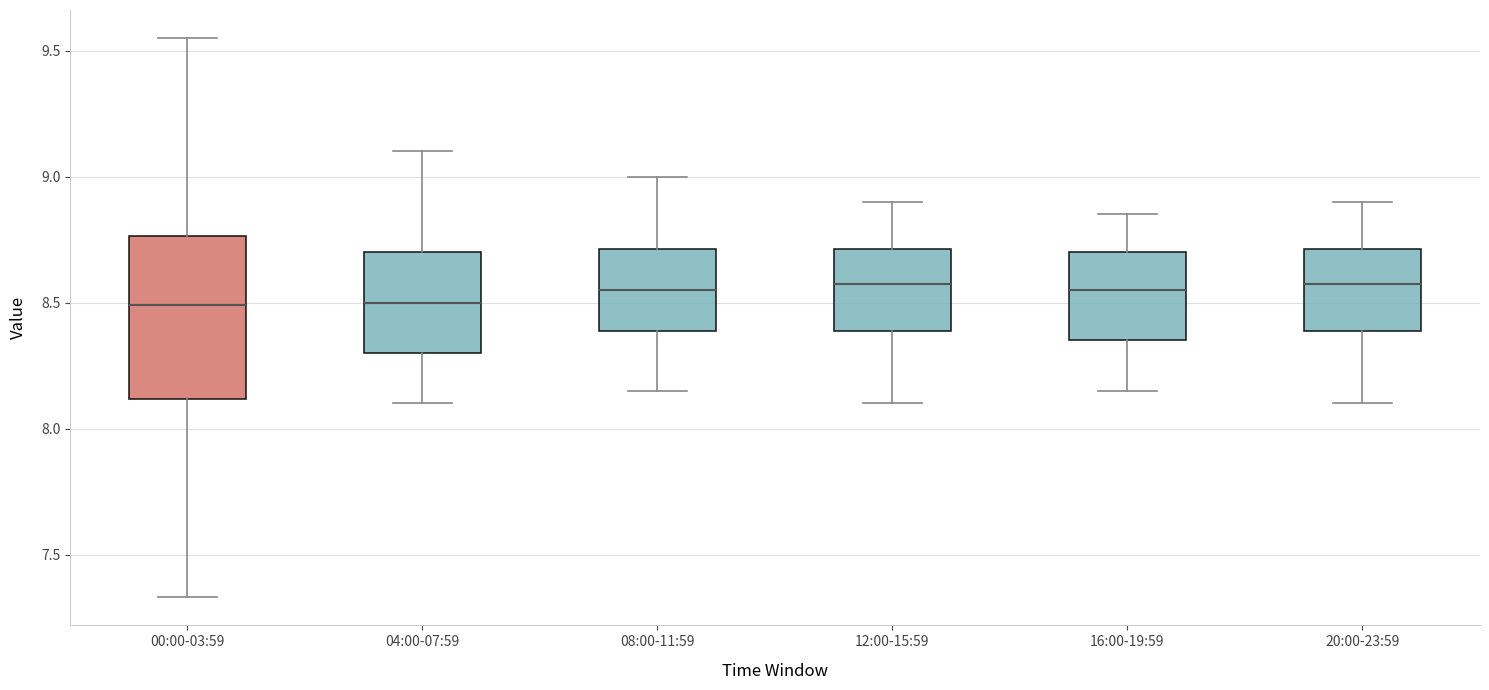

Reading left to right, transcribe this box plot: for each box, give where its median line is, the range the box spans, and where its two whiskers end, as read against the y-axis. The values are not printed on the chart, so give them approximately, as read against the axis.

00:00-03:59: median 8.50, box 8.10 to 8.75, whiskers 7.35 to 9.55
04:00-07:59: median 8.50, box 8.30 to 8.70, whiskers 8.10 to 9.10
08:00-11:59: median 8.55, box 8.40 to 8.70, whiskers 8.15 to 9.00
12:00-15:59: median 8.60, box 8.40 to 8.70, whiskers 8.10 to 8.90
16:00-19:59: median 8.55, box 8.35 to 8.70, whiskers 8.15 to 8.85
20:00-23:59: median 8.60, box 8.40 to 8.70, whiskers 8.10 to 8.90